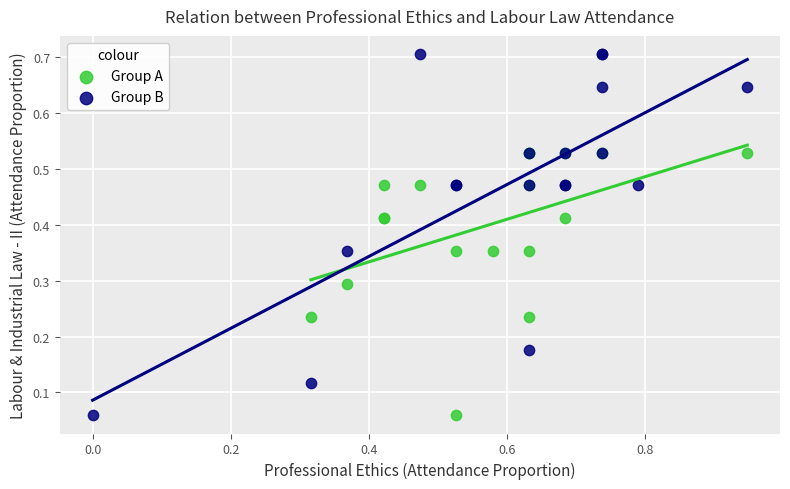

Which series has the largest Y range (max minus min)?

Group B